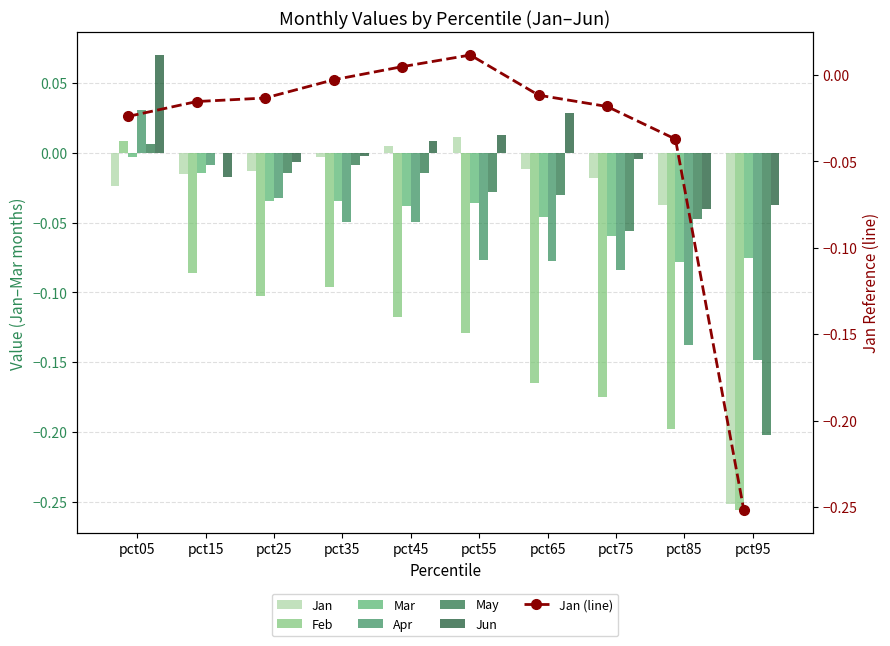

What is the sum of all Apr values?

-0.6